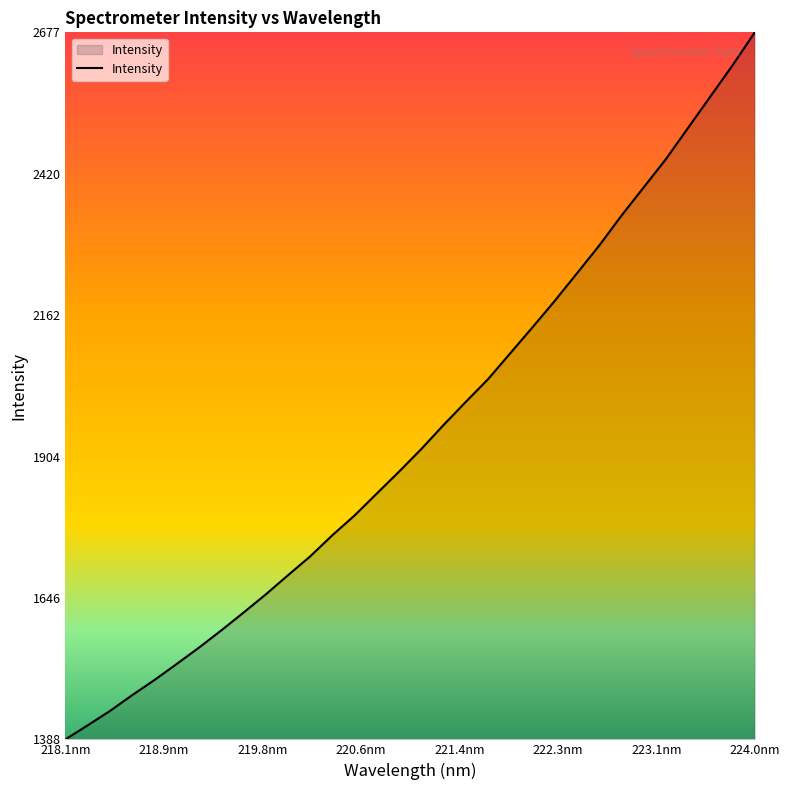

What is the difference between the maximum and minimum values?

1289.1